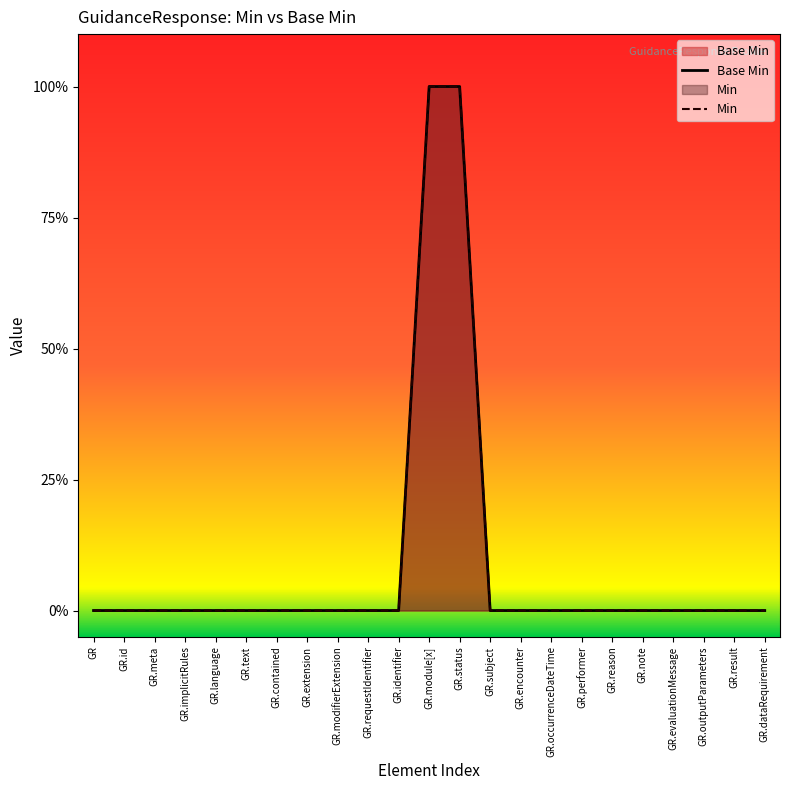

List the labels in order of Min value, largest first.

GR.module[x], GR.status, GR, GR.id, GR.meta, GR.implicitRules, GR.language, GR.text, GR.contained, GR.extension, GR.modifierExtension, GR.requestIdentifier, GR.identifier, GR.subject, GR.encounter, GR.occurrenceDateTime, GR.performer, GR.reason, GR.note, GR.evaluationMessage, GR.outputParameters, GR.result, GR.dataRequirement